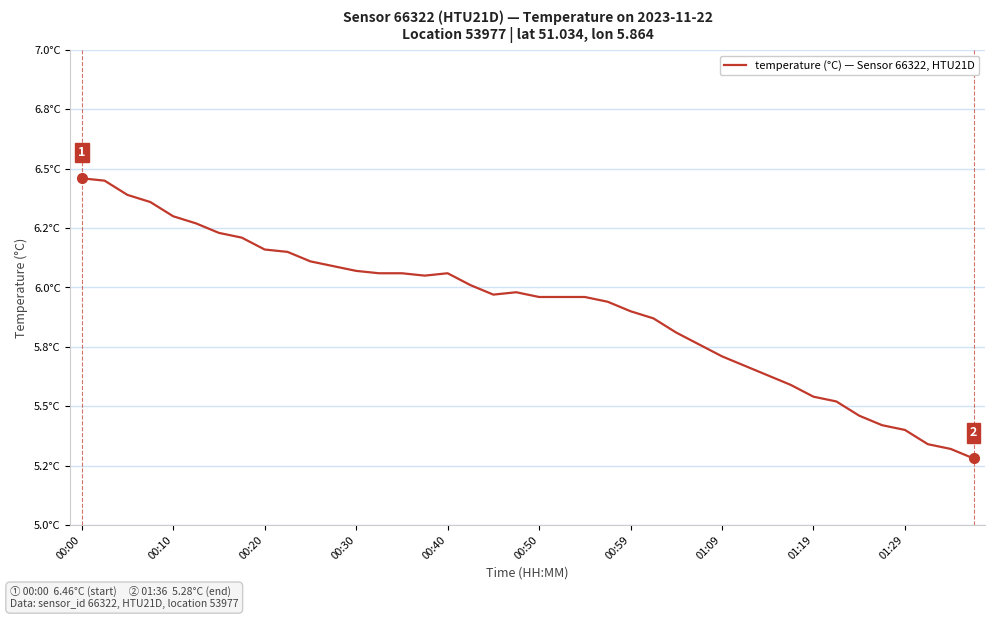

Does the chart display data point markers on the line(s)?

No